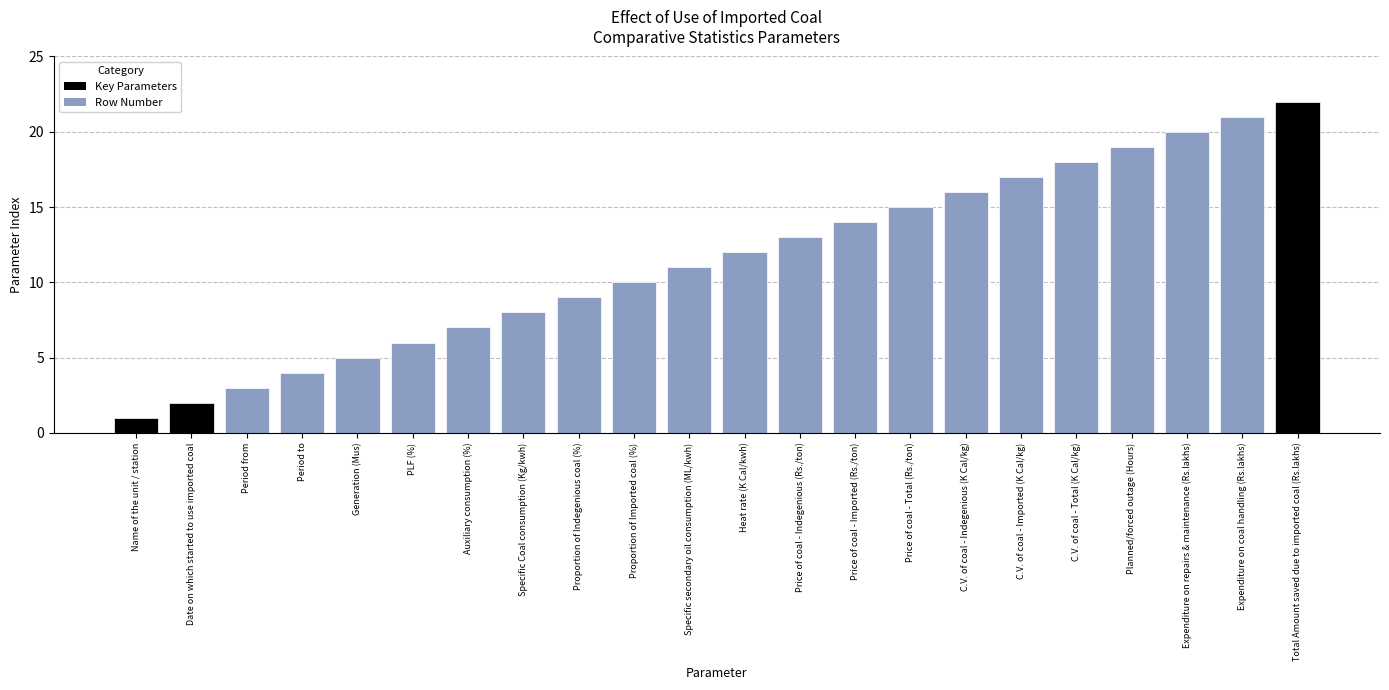

Are the bars horizontal?

No